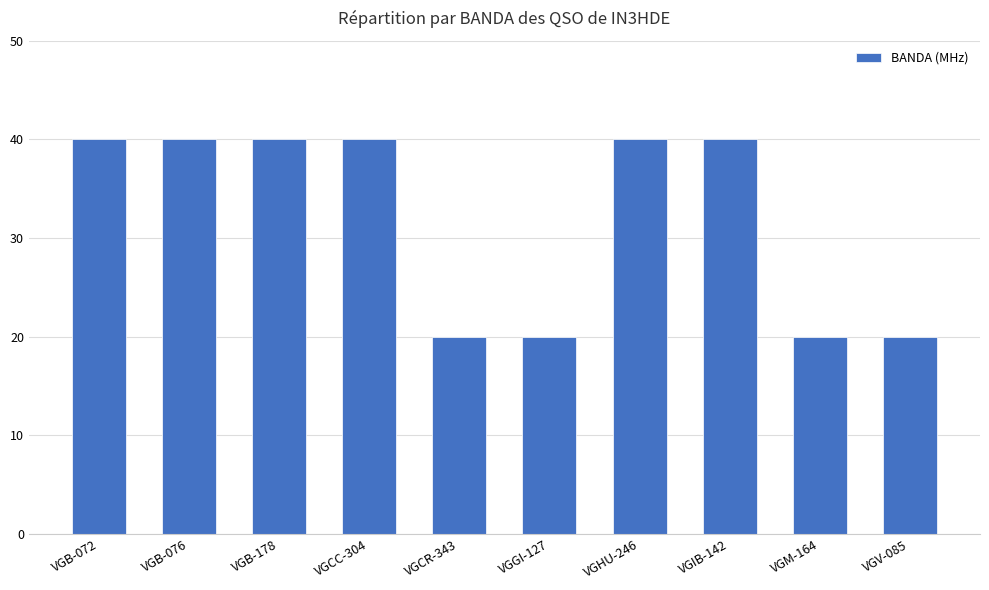

The value at VGB-076 is 40. True or false?

True